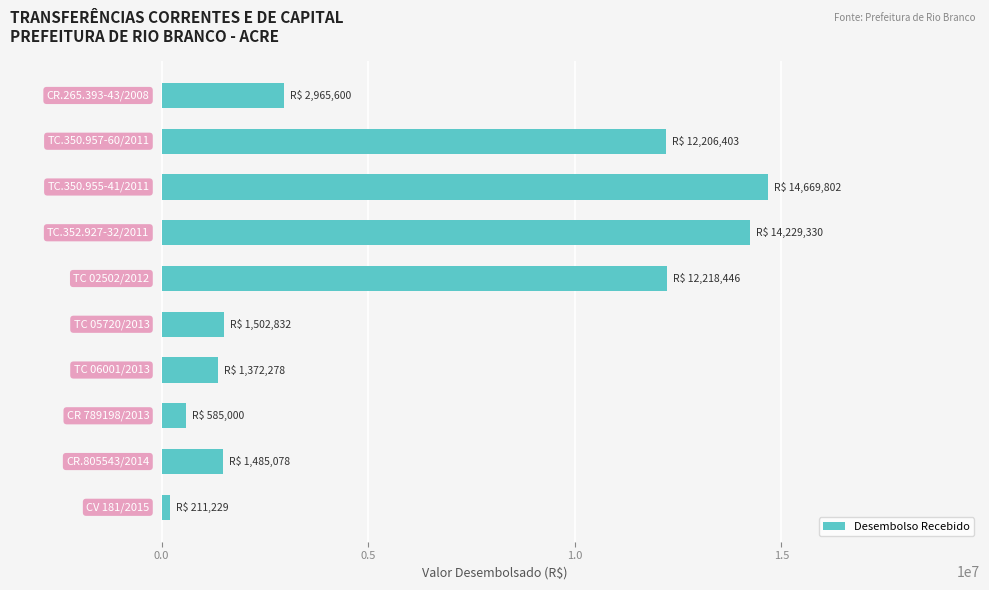

What is the average value?

6144599.8